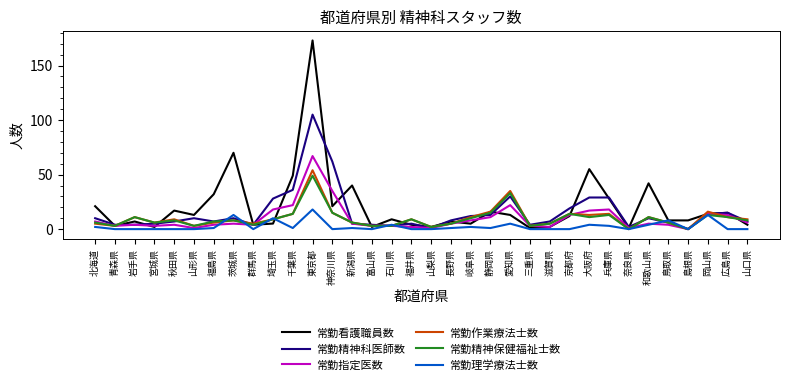

Where is 常勤精神科医師数 nearest to the value 52?

神奈川県